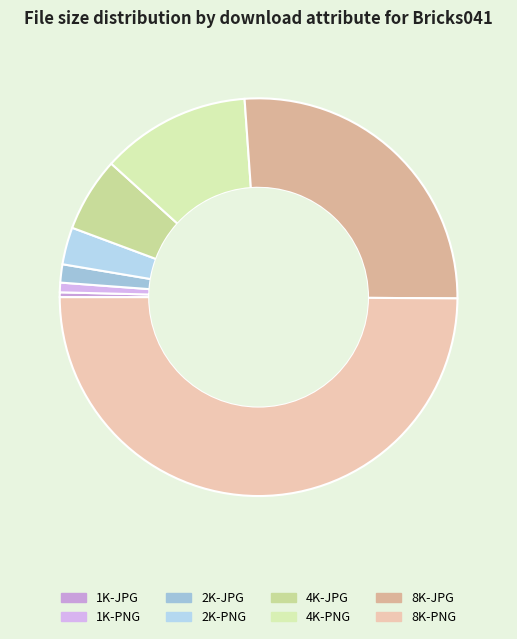

To the nearest percent, what is the difference between the largest and smallest slice percentages?

50%